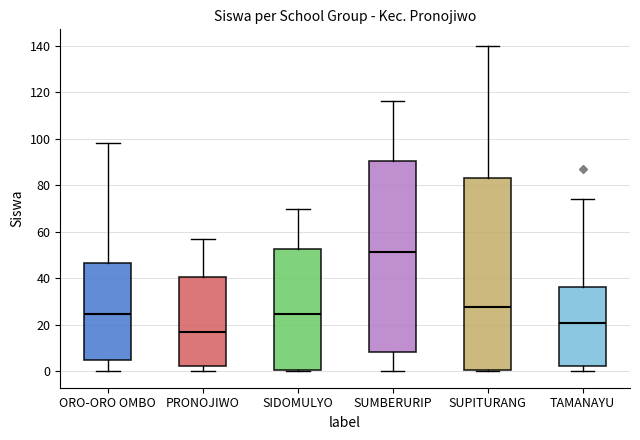

Reading left to right, read every box against the y-axis: the position of its median line, the range the box covers, and the ends of its whiskers. The values are not printed on the chart, so give them approximately, as read against the axis.

ORO-ORO OMBO: median 24, box 4 to 46, whiskers 0 to 98
PRONOJIWO: median 18, box 2 to 40, whiskers 0 to 58
SIDOMULYO: median 24, box 0 to 52, whiskers 0 (just below the box's lower edge) to 70
SUMBERURIP: median 52, box 8 to 90, whiskers 0 to 116
SUPITURANG: median 28, box 0 to 84, whiskers 0 (just below the box's lower edge) to 140
TAMANAYU: median 22, box 2 to 36, whiskers 0 to 74